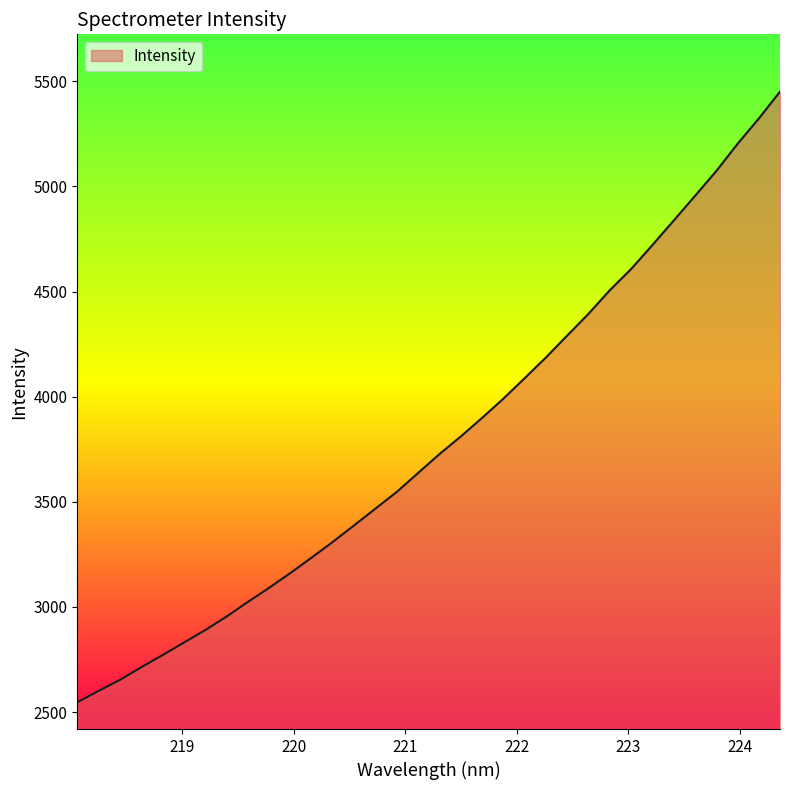

Does the chart display data point markers on the line(s)?

No